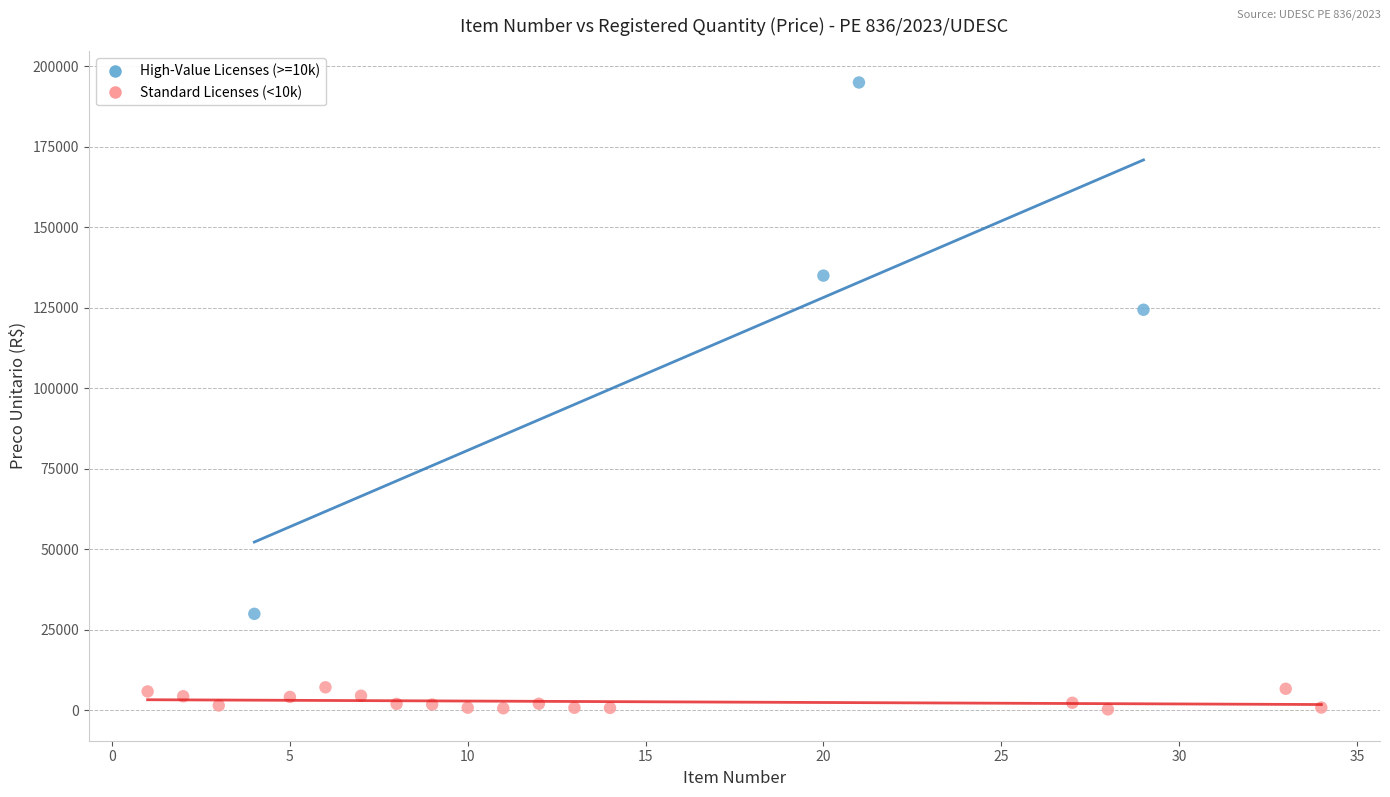

Which series reaches the maximum Y coordinate?

High-Value Licenses (>=10k)